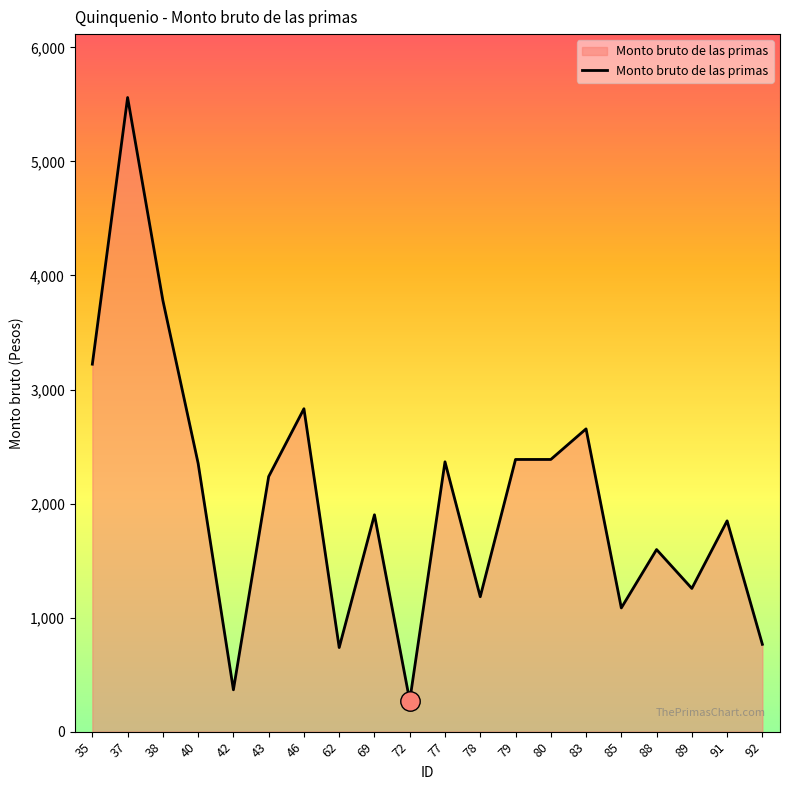

What is the approximate value at 43?

2236.7